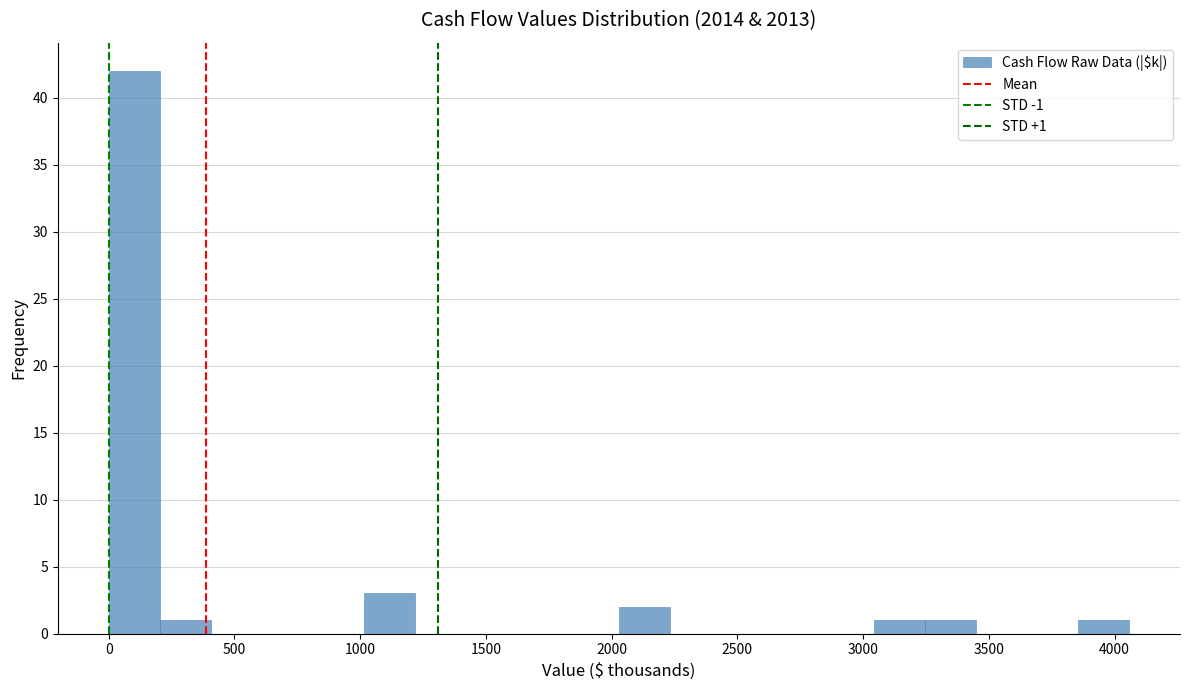

Over which range of the x-axis is the bar tallest?

0 to 200